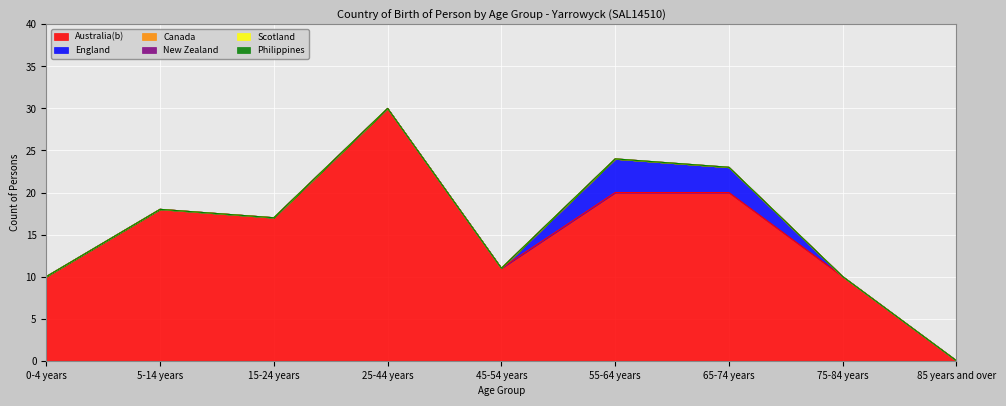

How many lines are shown in the chart?

6